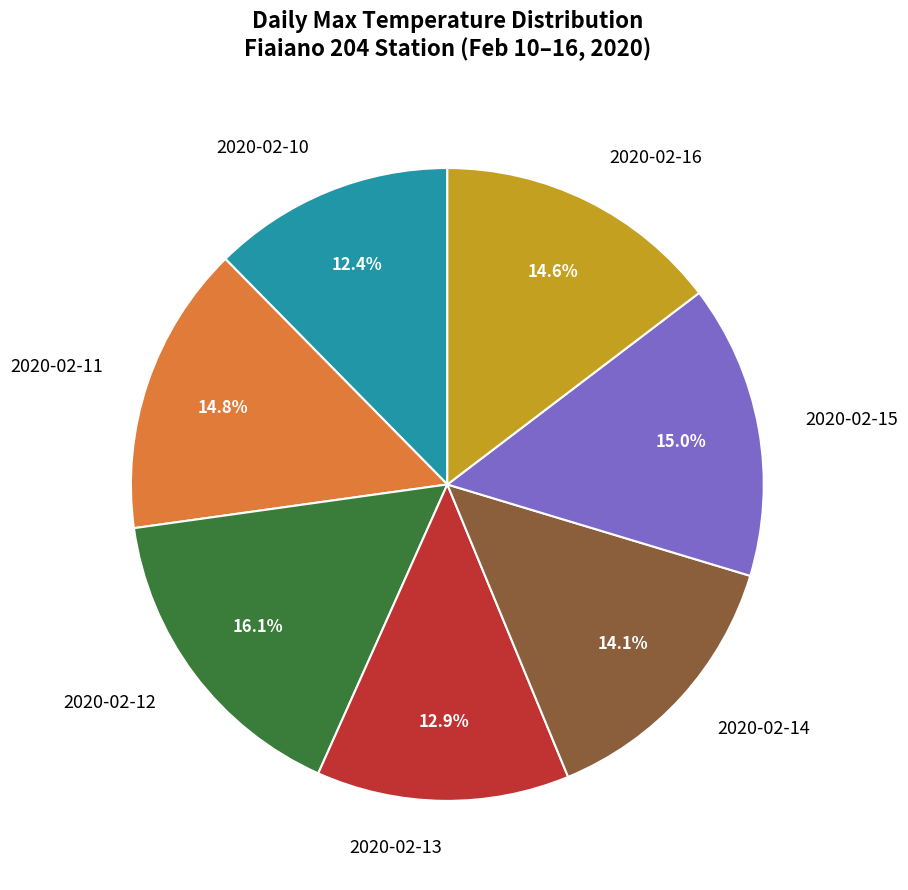

Which slice is the largest?

2020-02-12